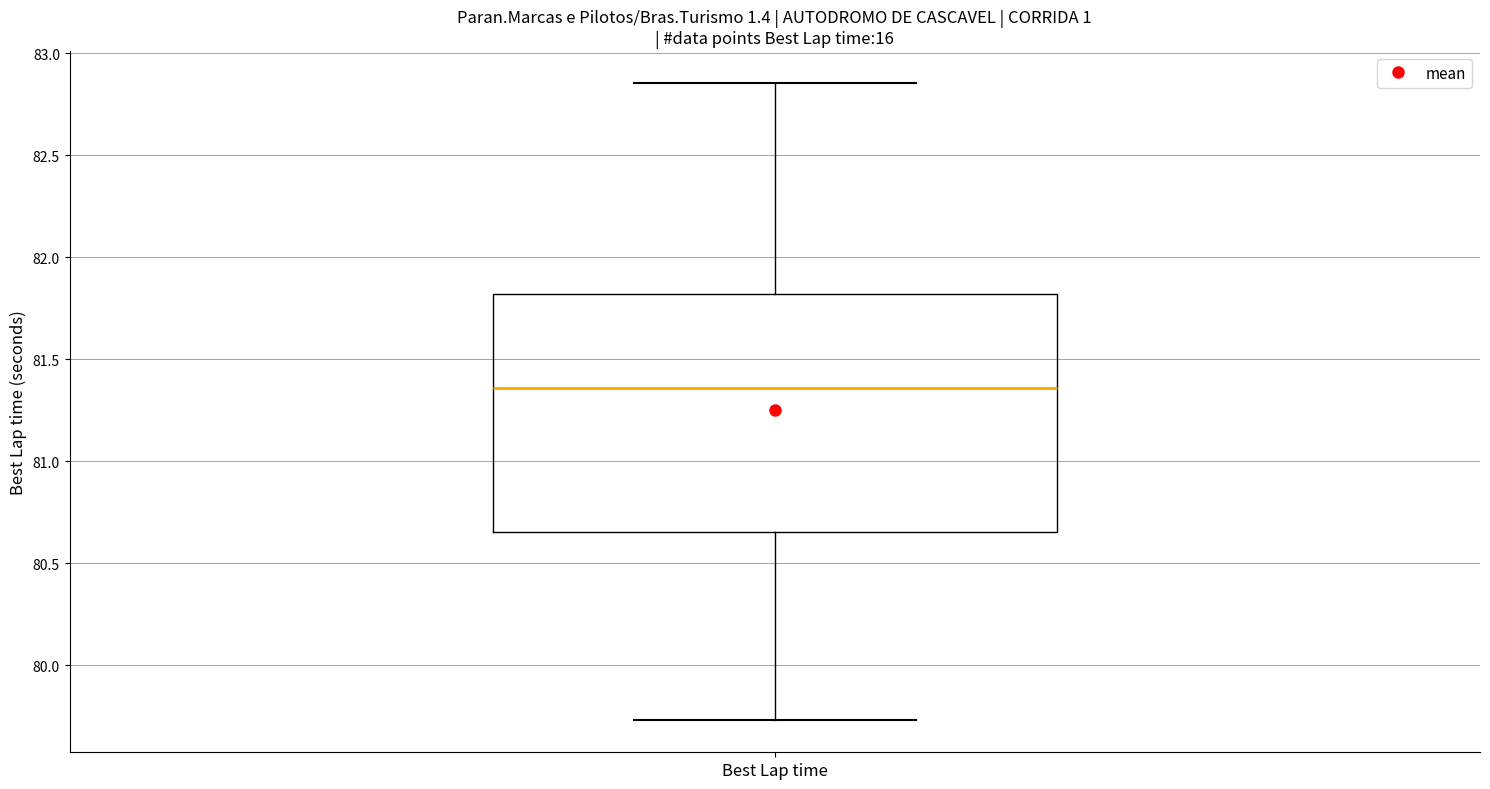

Transcribe this box plot: give where the median line is, the range the box spans, and where the two whiskers end, as read against the y-axis. The values are not printed on the chart, so give them approximately, as read against the axis.

median 81.35, box 80.65 to 81.80, whiskers 79.75 to 82.85